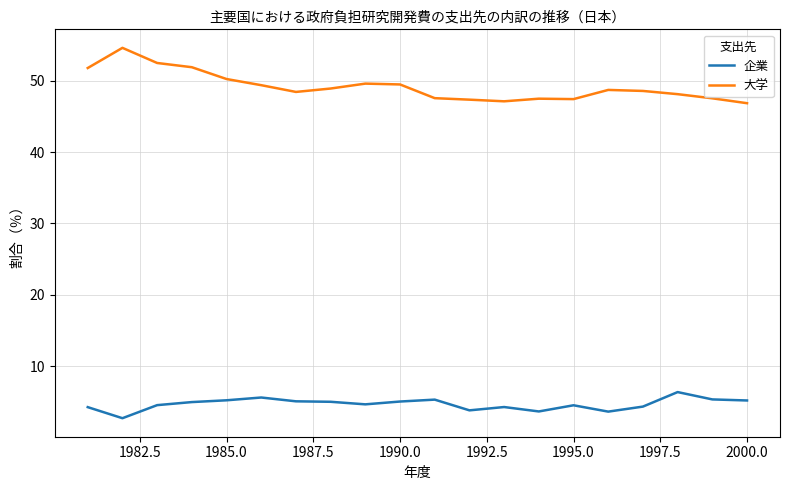

What are all the series names shown in the legend?

企業, 大学